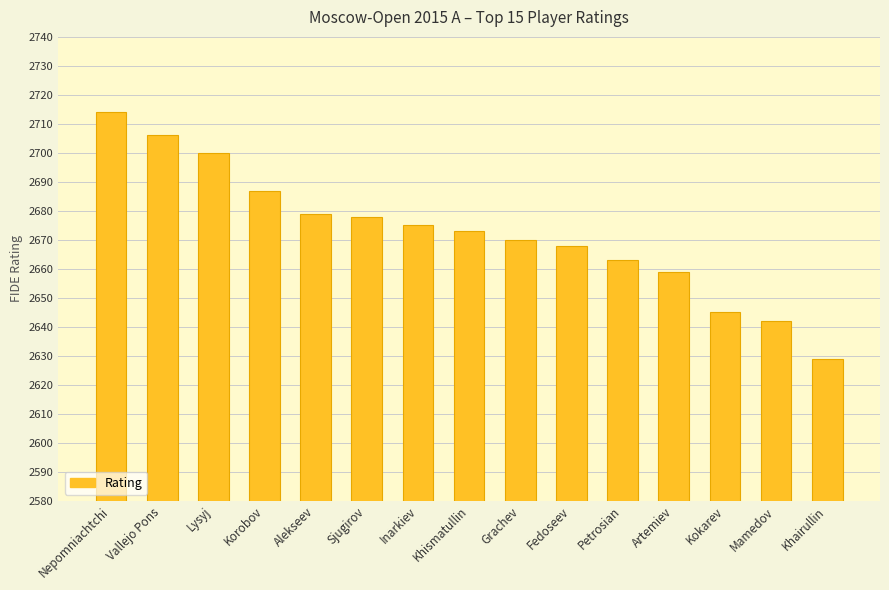

What position from the left is Vallejo Pons?

2